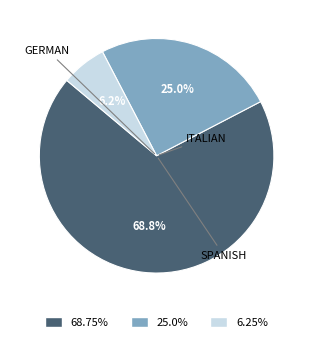

Does any single category account for the majority?

Yes